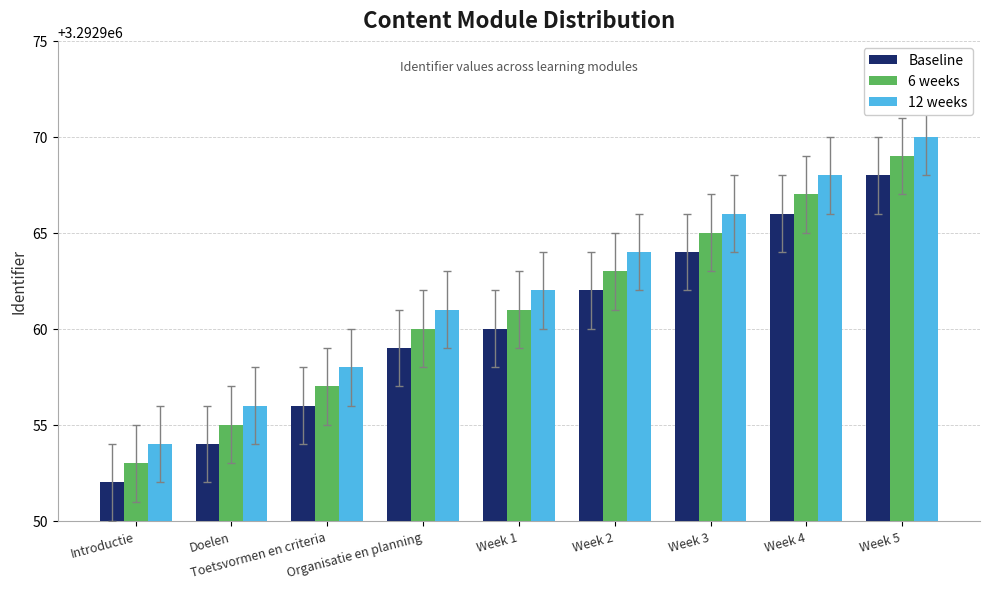

What is the sum of all 6 weeks values?

29636650